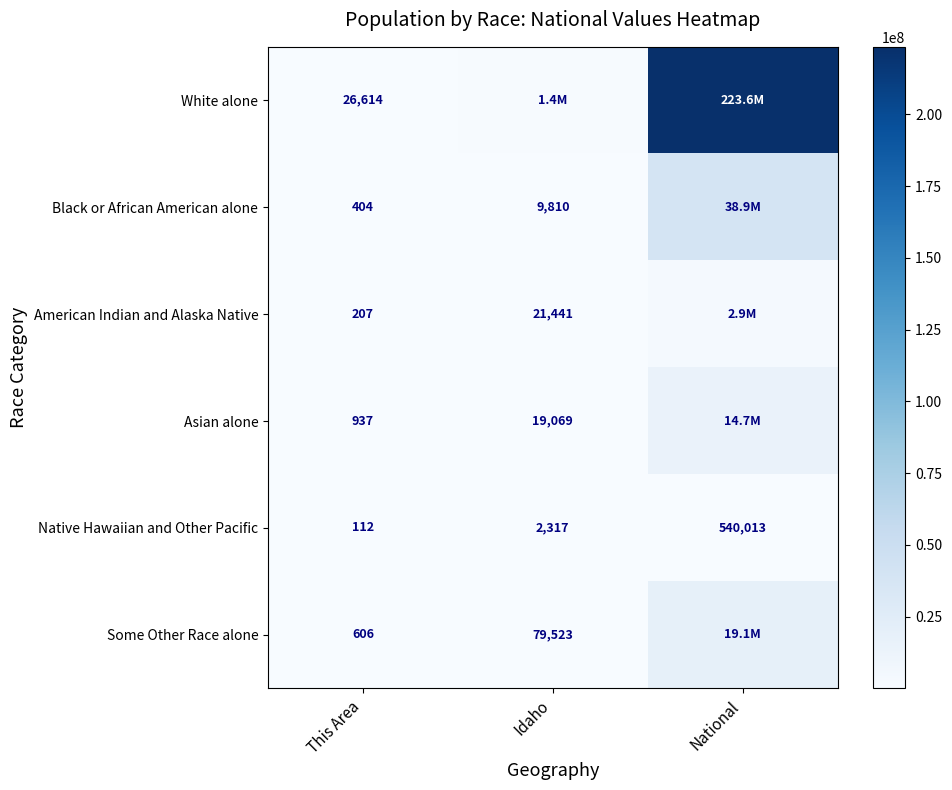

What value does the Native Hawaiian and Other Pacific series have at Idaho, to the nearest 50?

2300